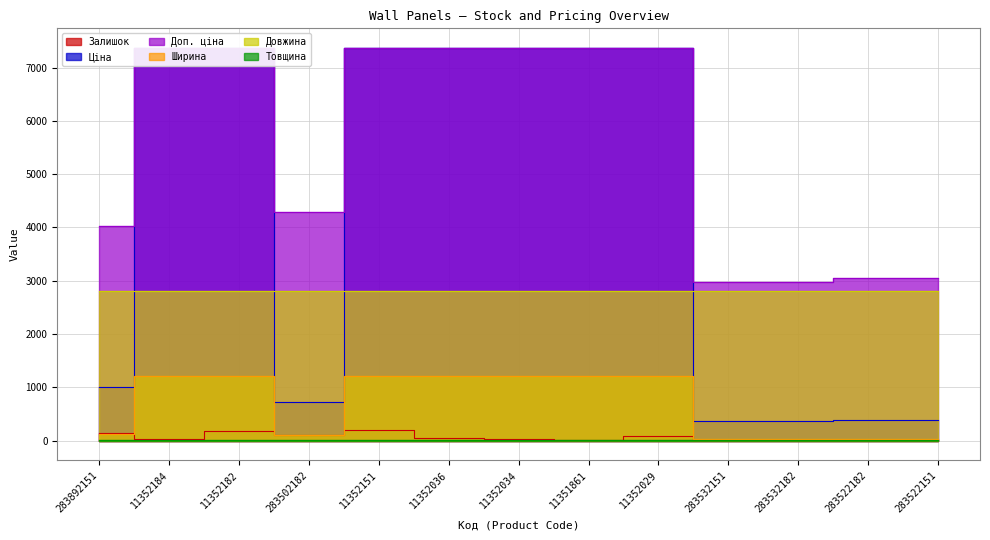

How many data points in Доп. ціна are above 7367?

7